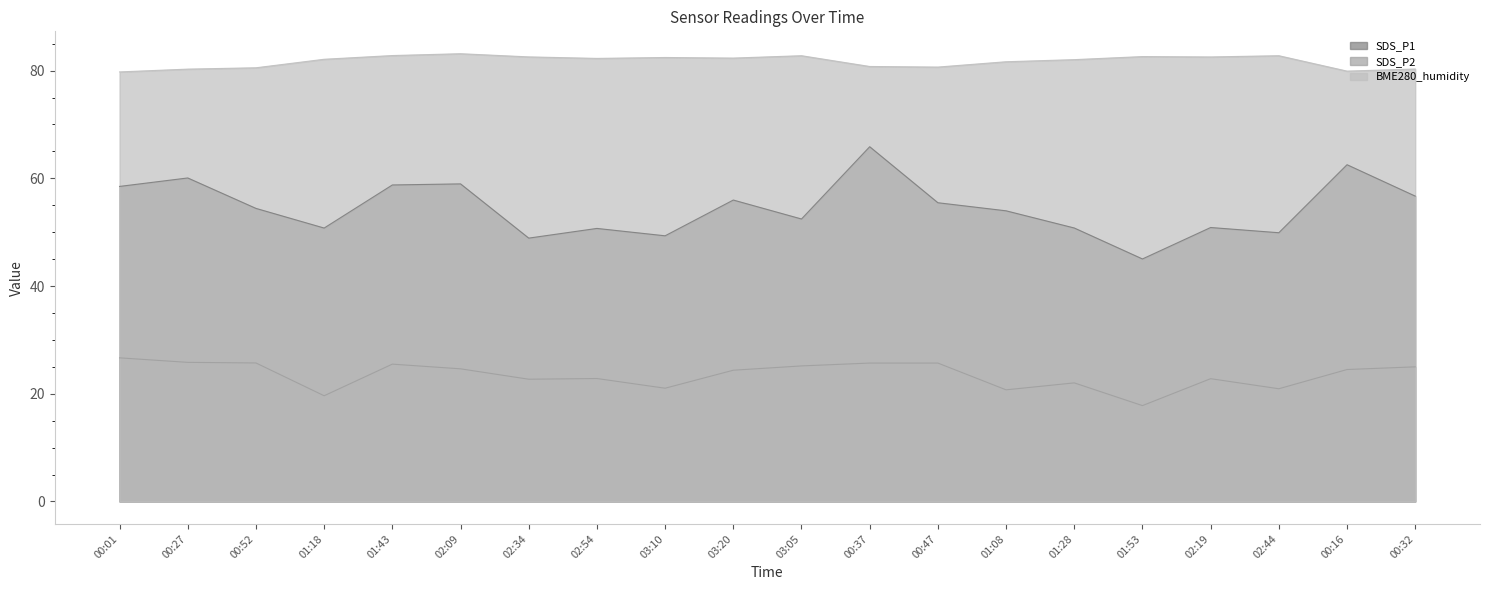

Reading left to right, transcribe all the data shown in this chart.

SDS_P1: 58.5	60.1	54.4	50.8	58.8	59.0	48.9	50.7	49.3	56.0	52.5	65.9	55.5	54.0	50.8	45.0	50.9	49.9	62.5	56.7
SDS_P2: 26.7	25.8	25.7	19.6	25.5	24.6	22.7	22.8	21.0	24.4	25.2	25.7	25.7	20.7	22.0	17.8	22.8	20.9	24.5	25.0
BME280_humidity: 79.8	80.3	80.5	82.1	82.8	83.1	82.5	82.3	82.4	82.3	82.8	80.8	80.7	81.7	82.0	82.6	82.5	82.8	79.9	80.3